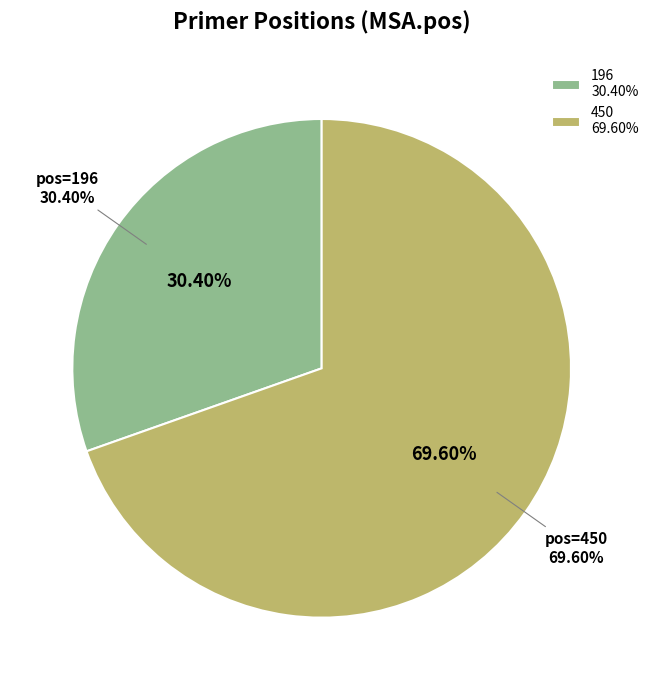

How many slices are in this pie chart?

2